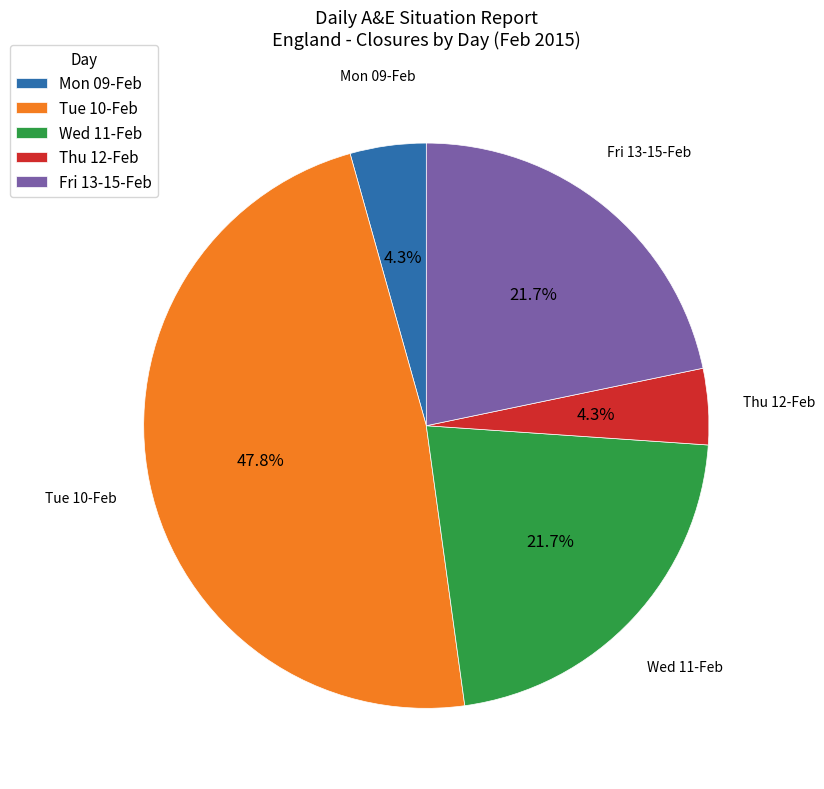

Does any single category account for the majority?

No